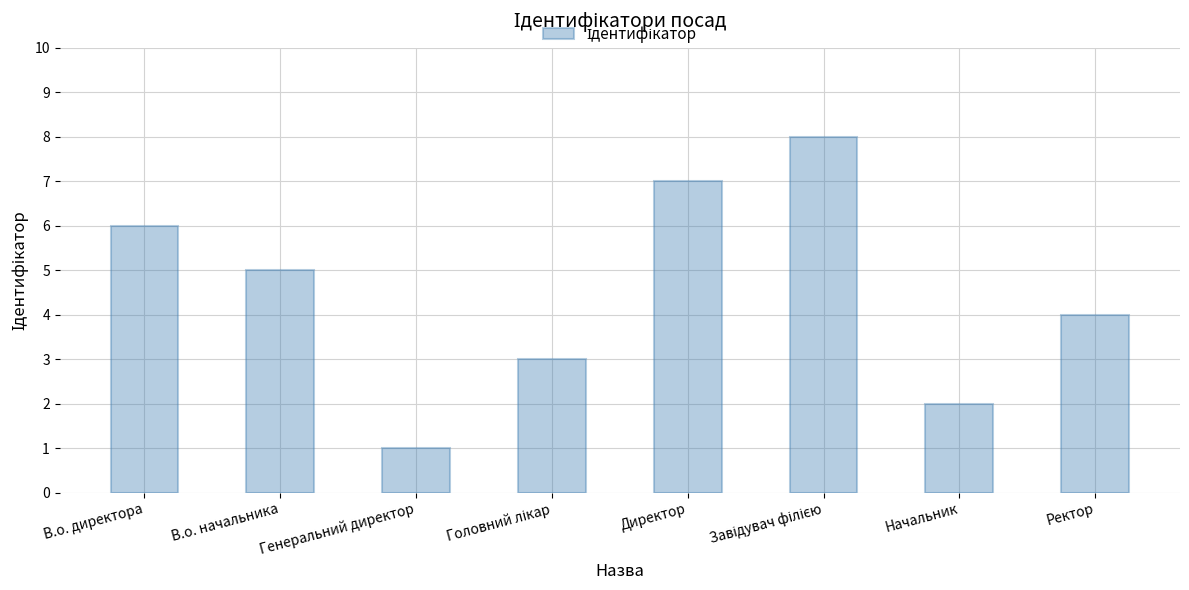

Reading left to right, what are all the values shown in this chart?

6	5	1	3	7	8	2	4